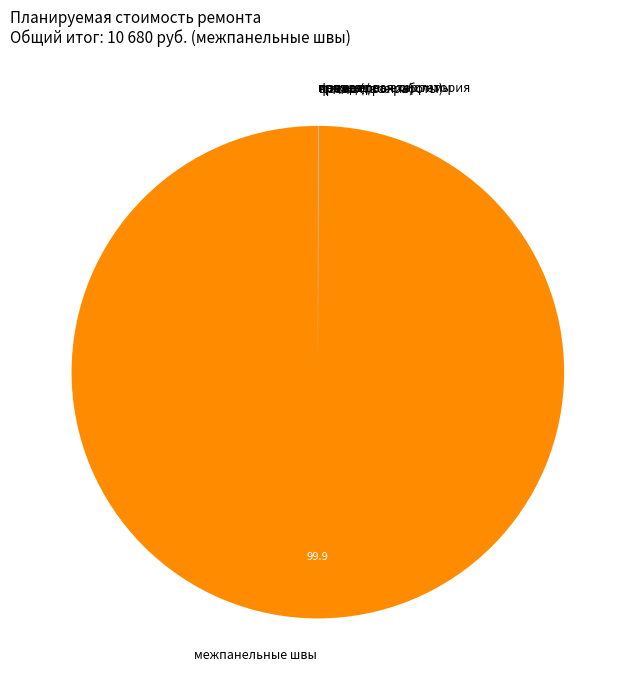

What is the majority slice?

межпанельные швы